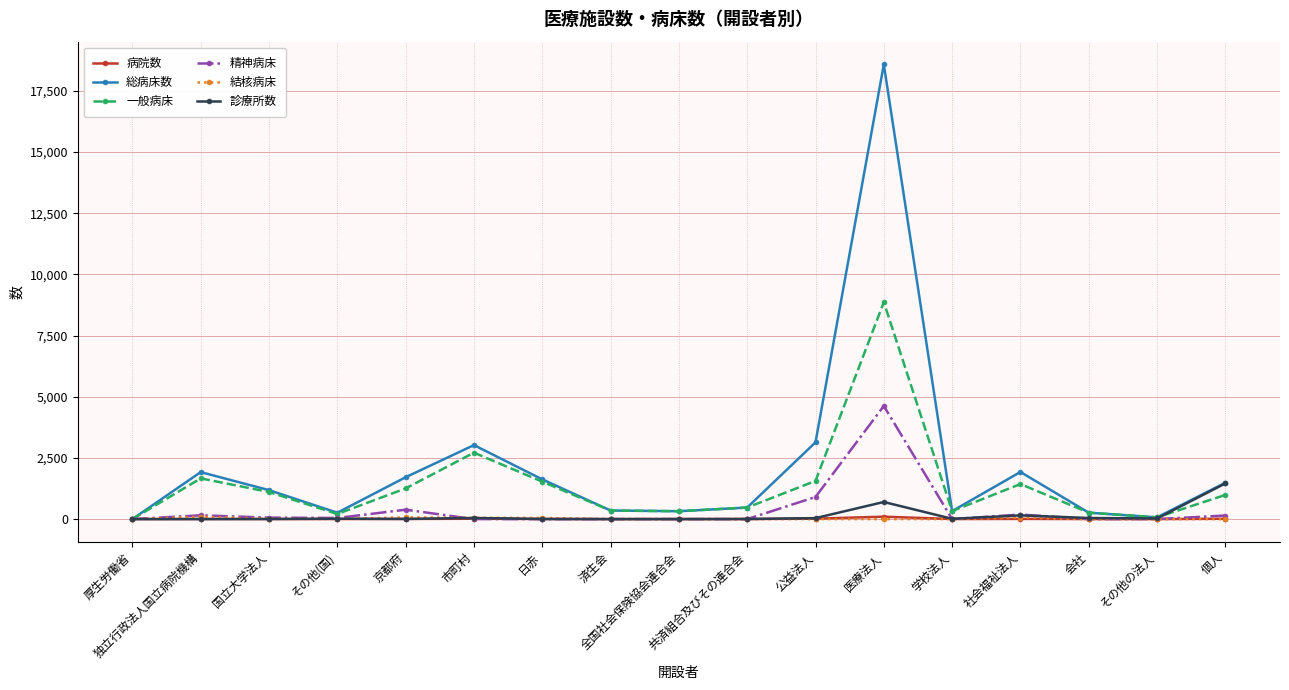

The 精神病床 series shows 7495 at 医療法人. True or false?

False